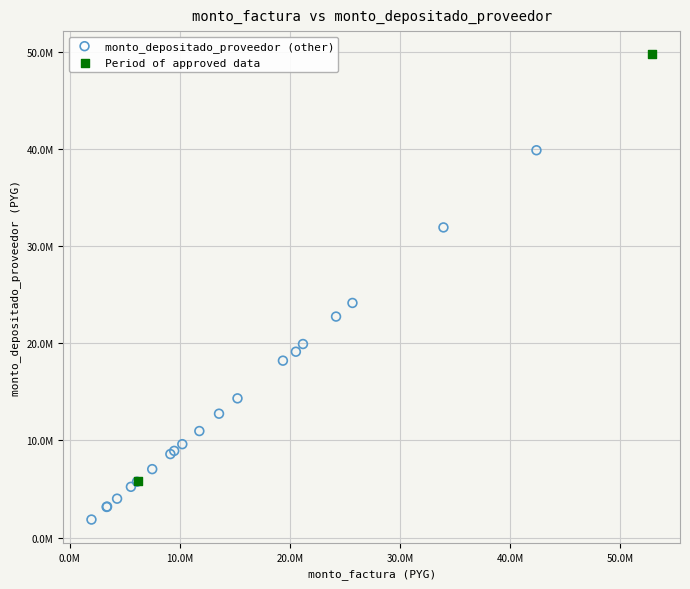

What are all the series names shown in the legend?

monto_depositado_proveedor (other), Period of approved data